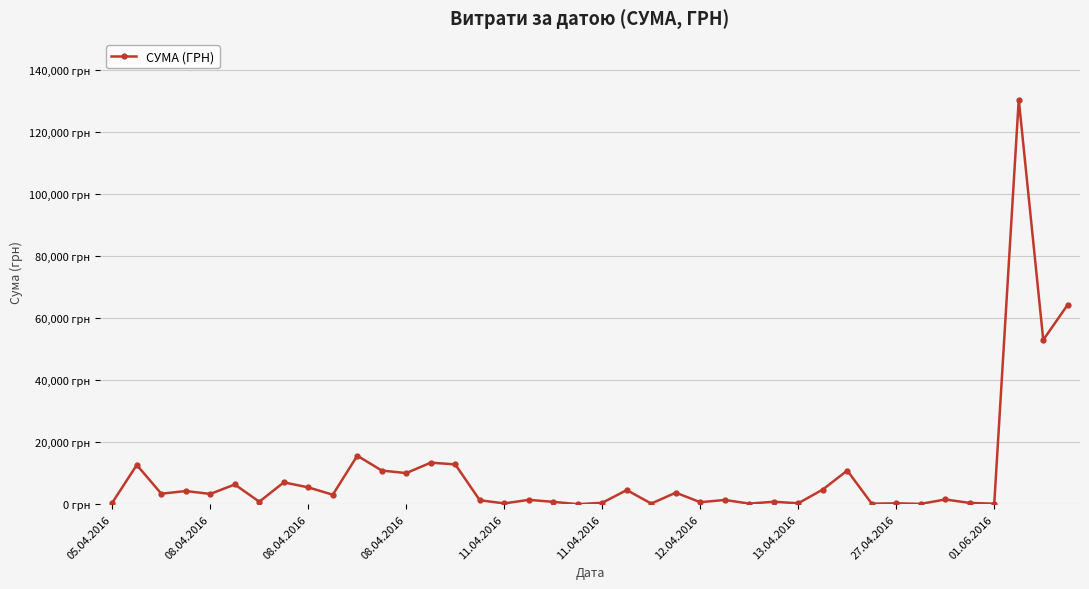

Does the chart have visible grid lines?

Yes